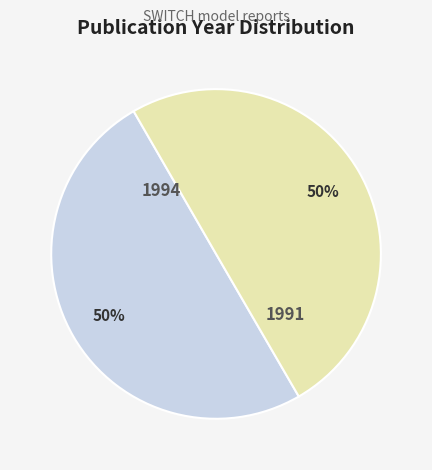

To the nearest percent, what is the average slice percentage?

50%